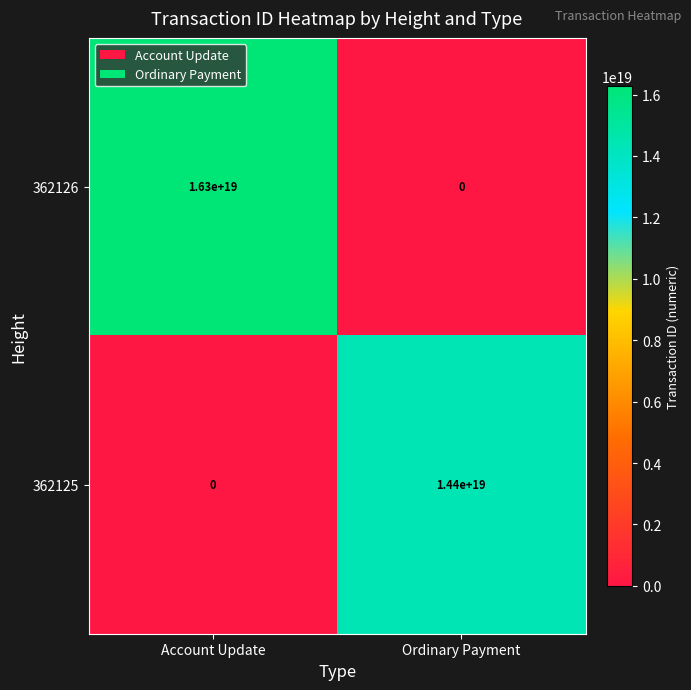

The value of 362125 at Account Update is 0. True or false?

True